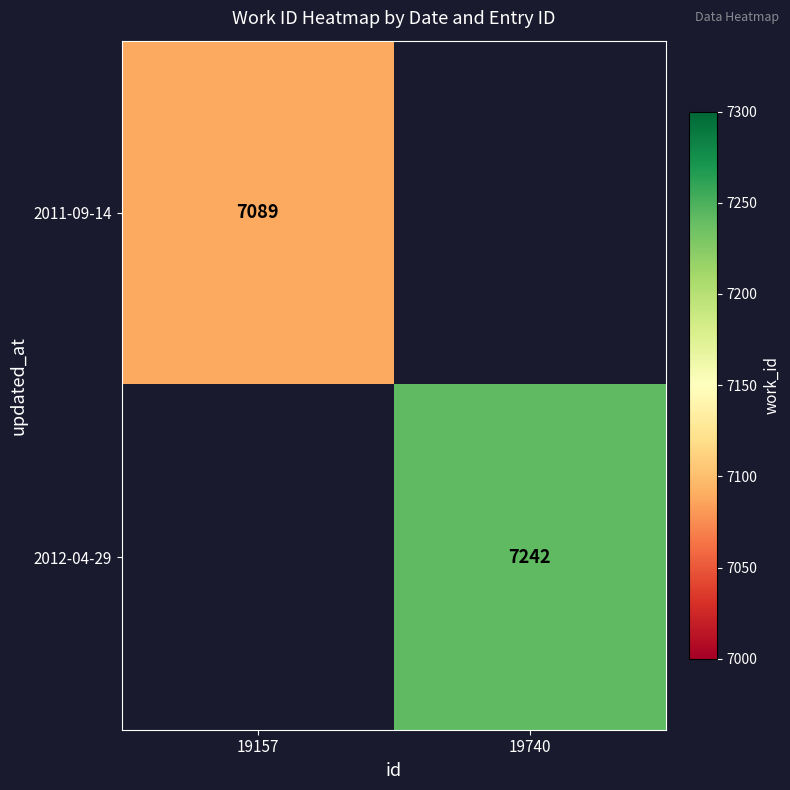

The value of 2011-09-14 at 19157 is 3673. True or false?

False